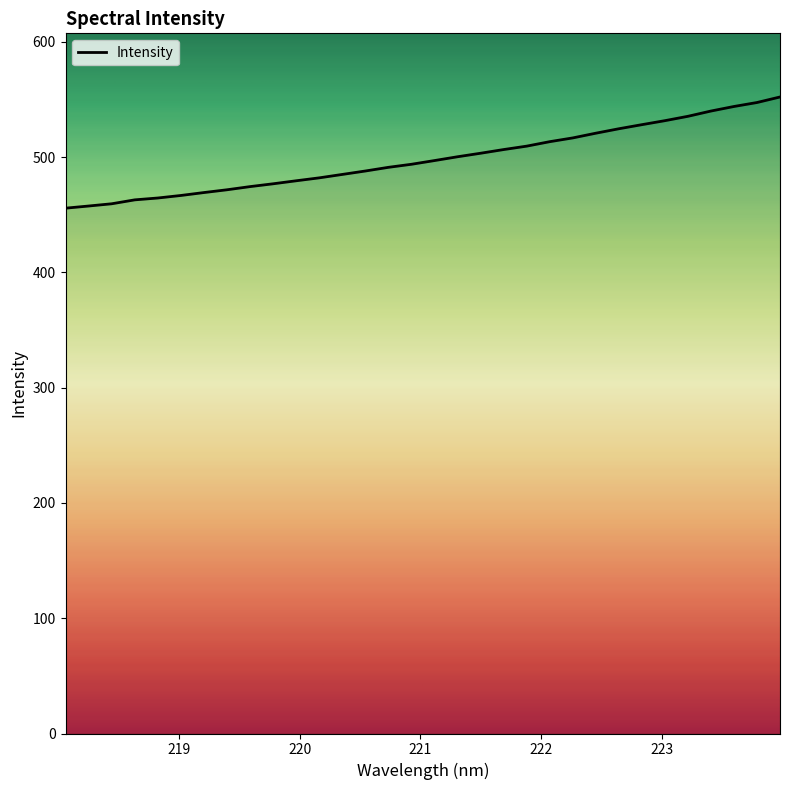

What is the maximum value shown in the chart?

552.1